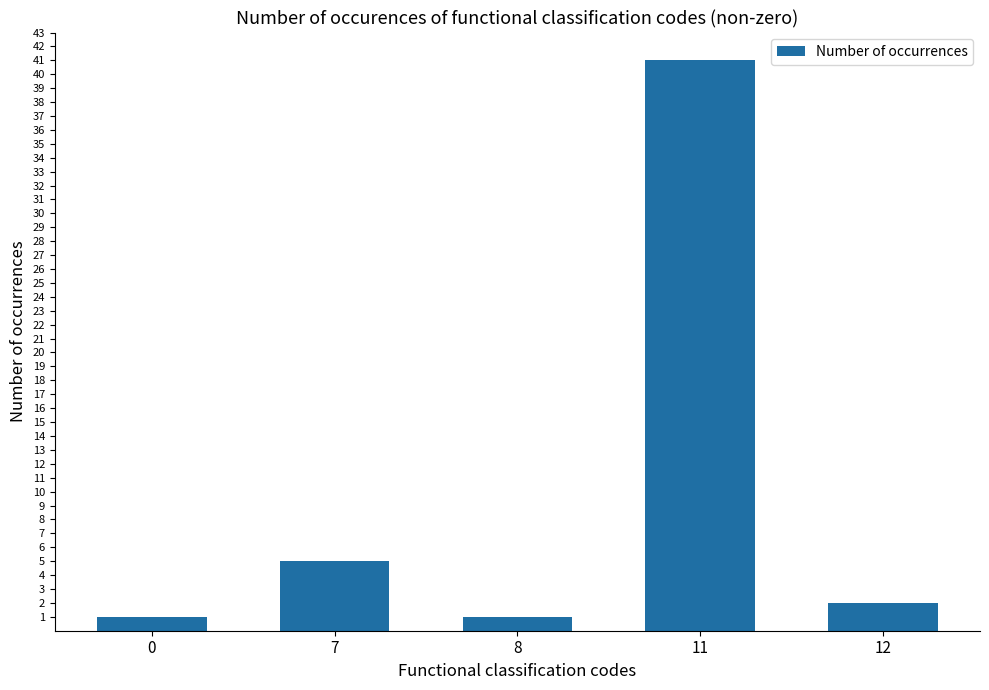

What is the ratio of the value at 11 to the value at 12?

20.5